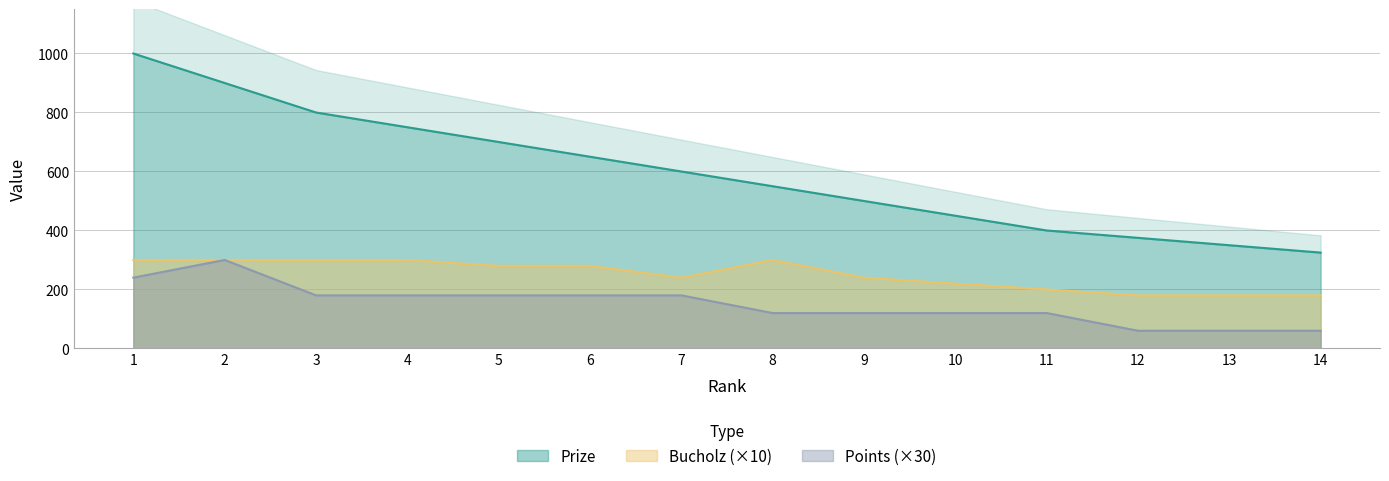

Between 6 and 12, which series saw the biggest shift?

Prize